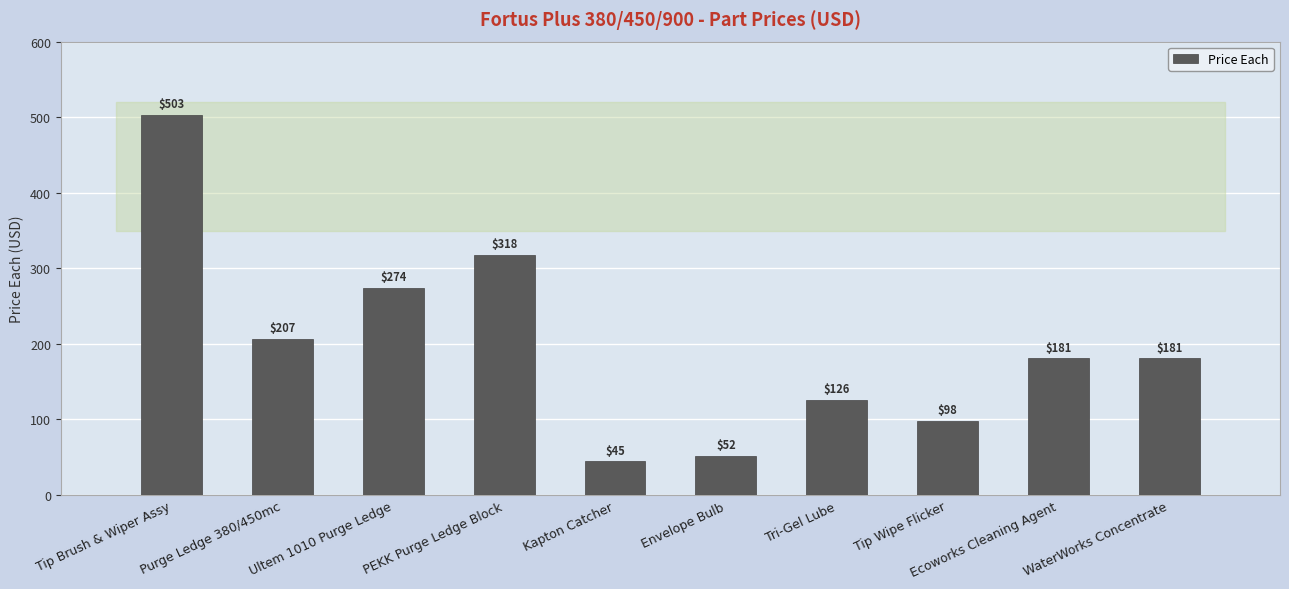

What is the difference between the maximum and minimum values?

458